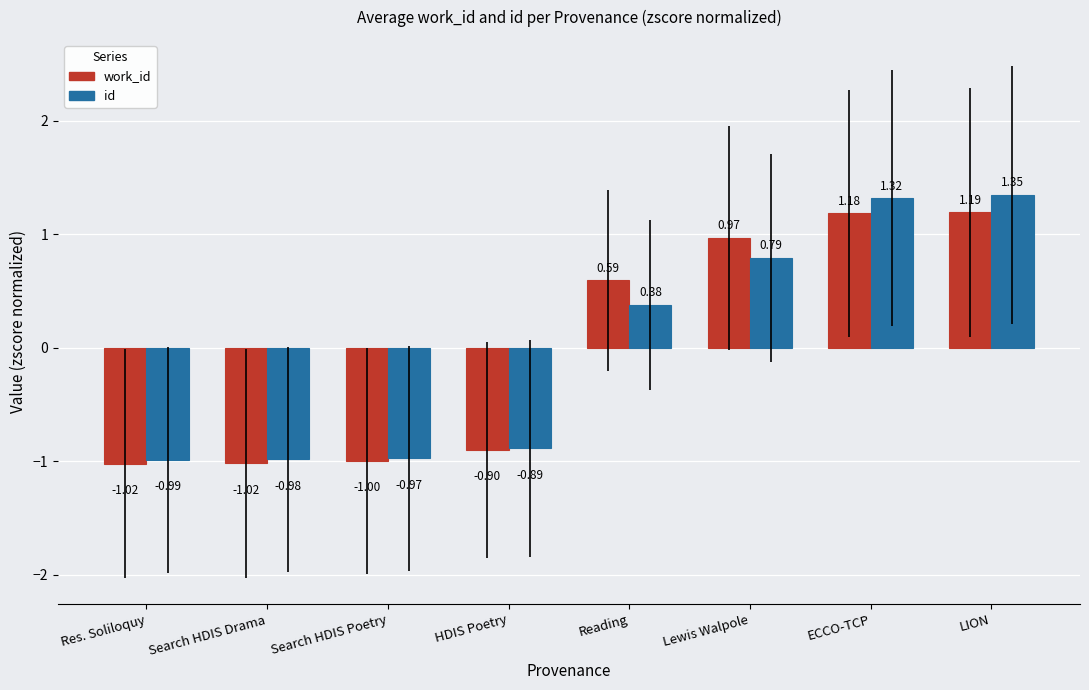

Is it true that work_id equals -0.9 at HDIS Poetry?

True